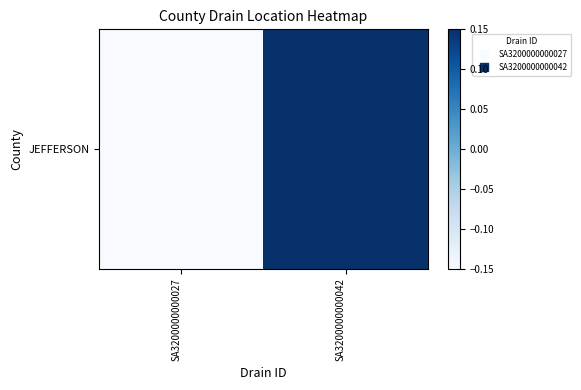

List the labels in order of value, largest first.

SA3200000000042, SA3200000000027